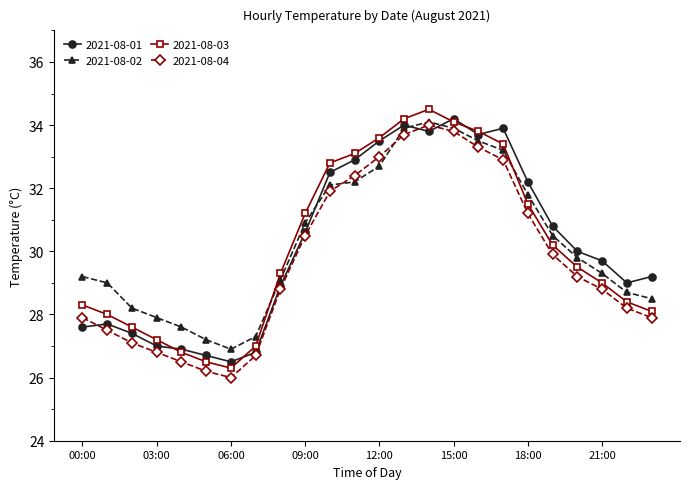

What is the value of the 2021-08-02 point at the 7th from the left?

26.9